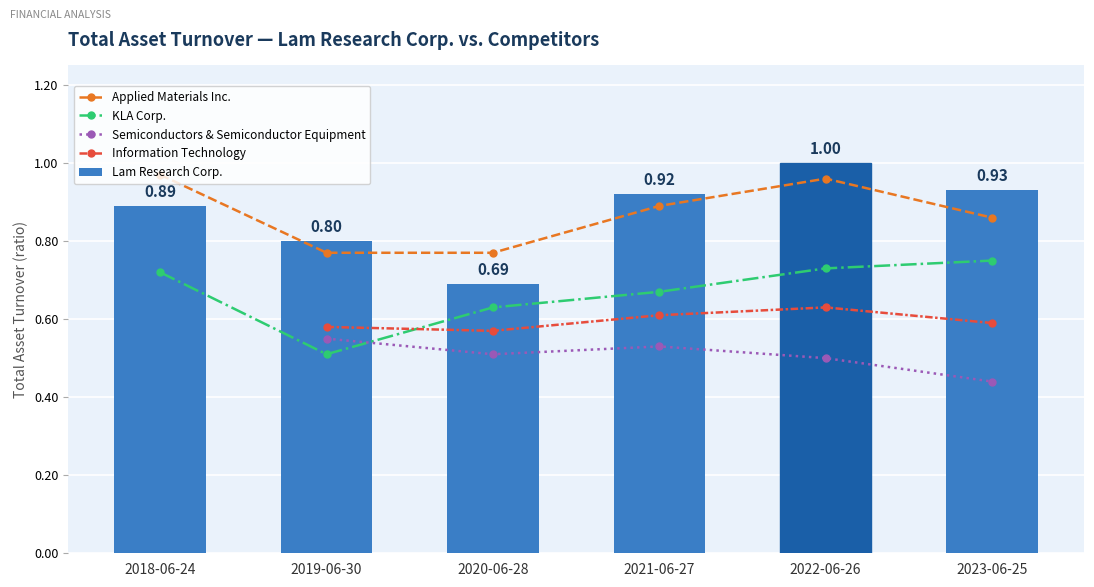

What is the label of the 2nd bar from the right?

2022-06-26